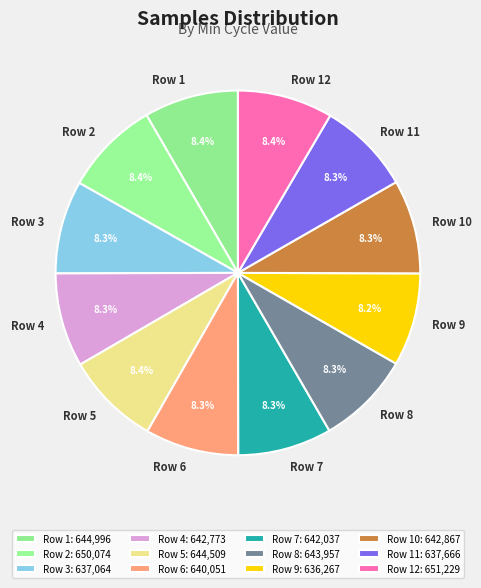

Is Row 7 the majority of the pie?

No